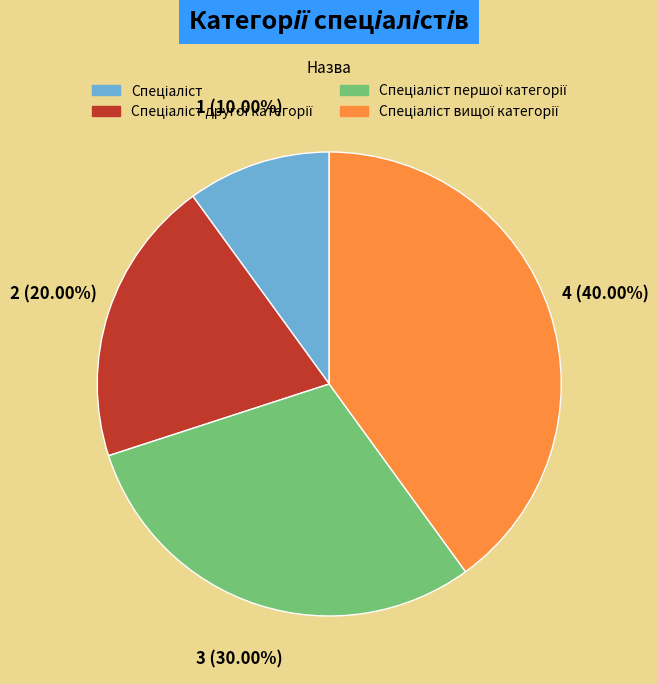

Is there a majority slice in this chart?

No